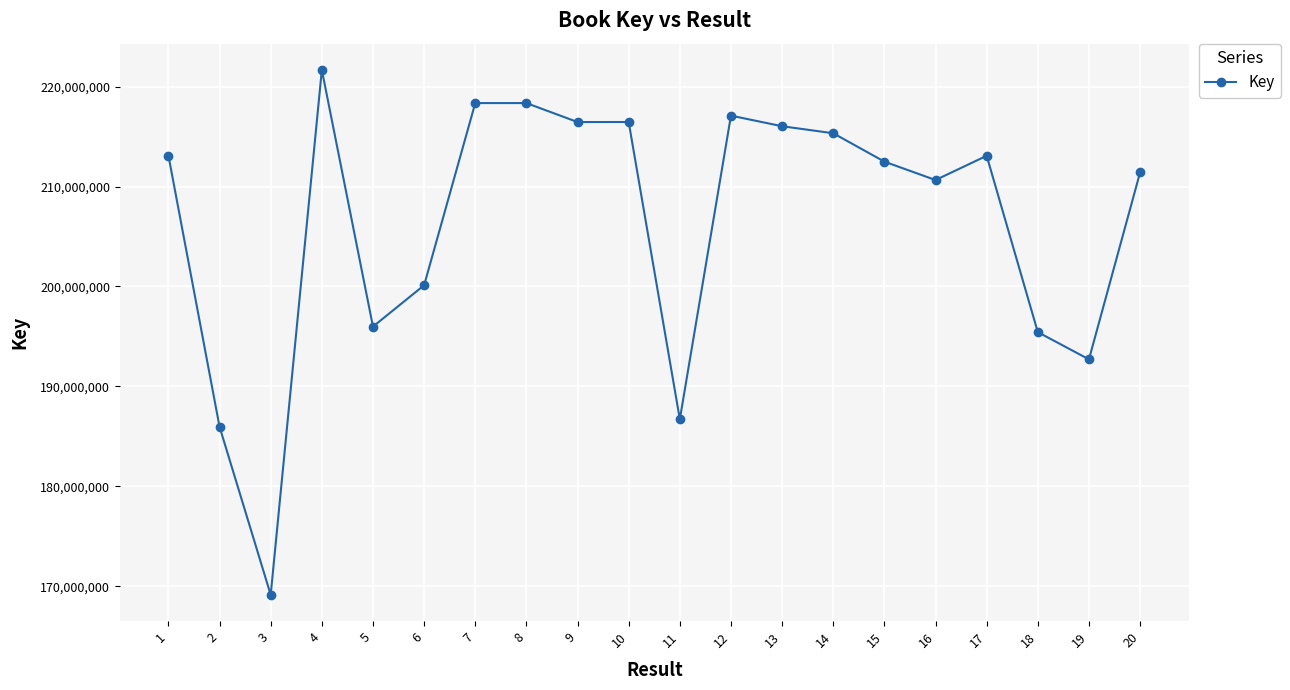

True or false: the data shows 200122734 at 6.

True